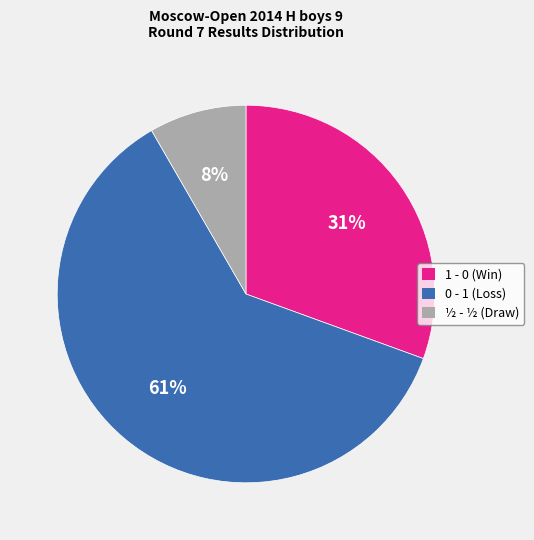

True or false: 1 - 0 (Win) accounts for 16% of the total.

False